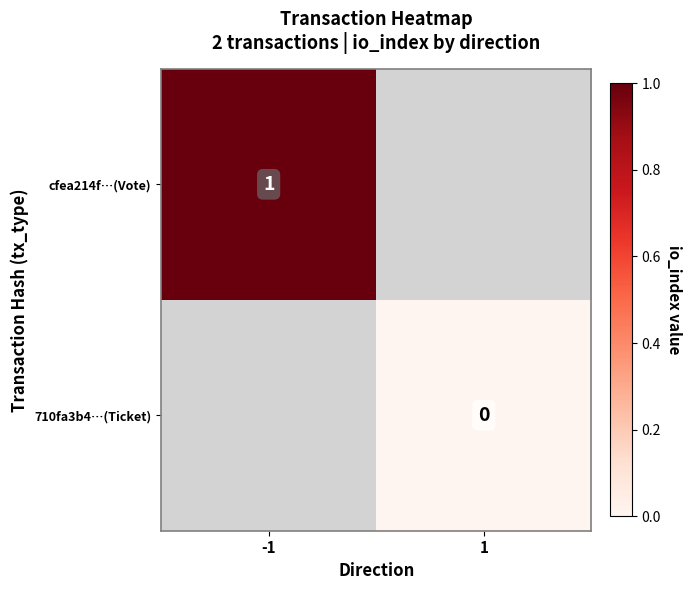

The value of cfea214f…(Vote) at -1 is 1. True or false?

True